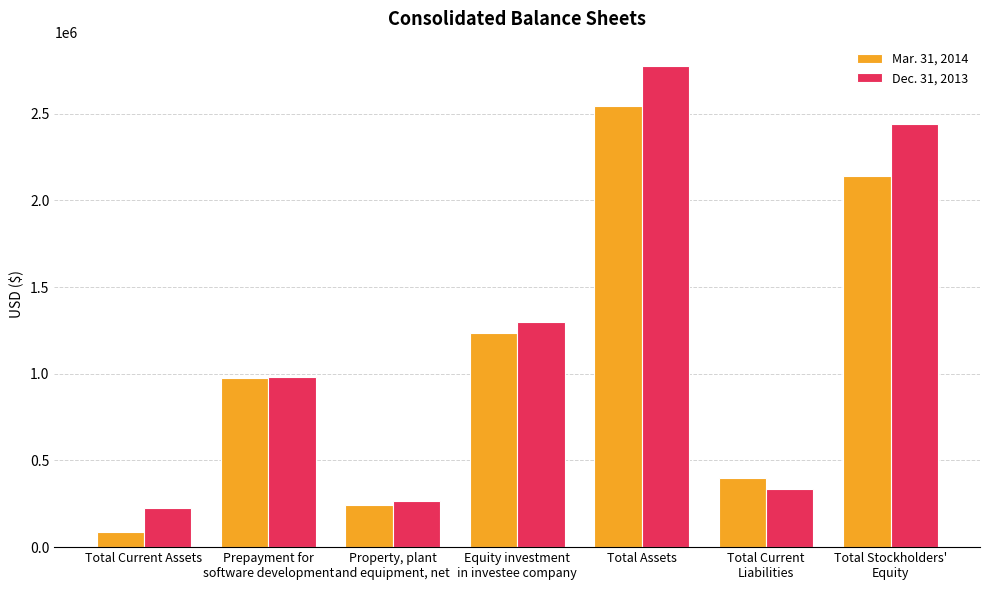

What is the label of the 7th bar from the right?

Total Current Assets